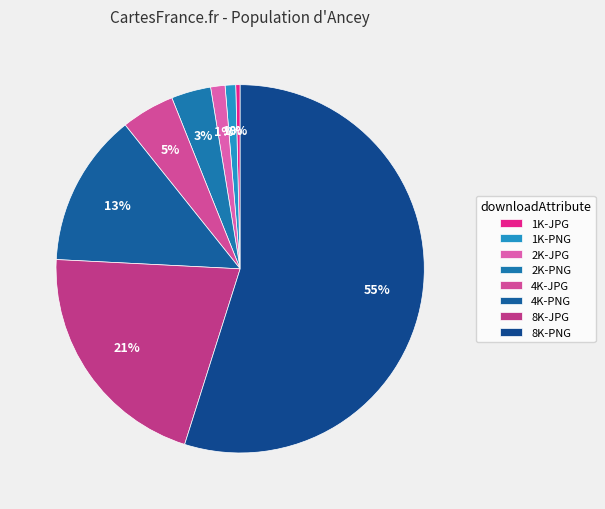

Combined, what portion of the pie is 8K-PNG and 1K-JPG?

55.3%